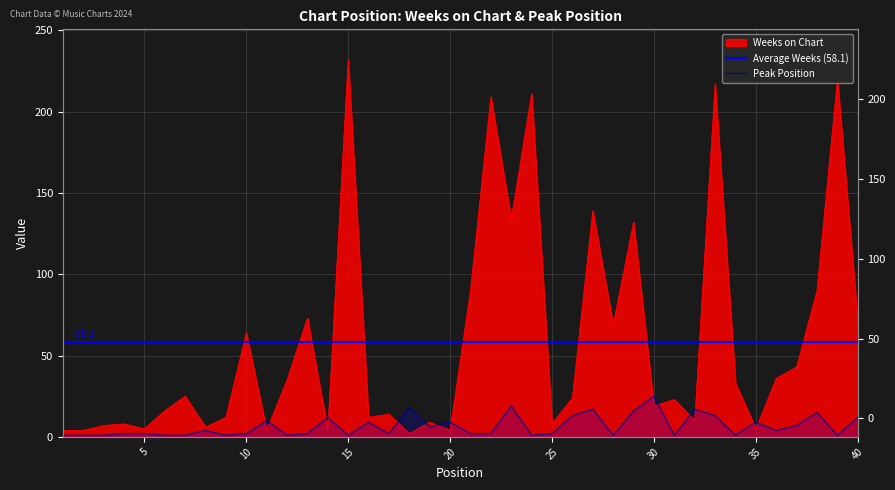

What is the approximate value of Weeks on Chart at 35?

5